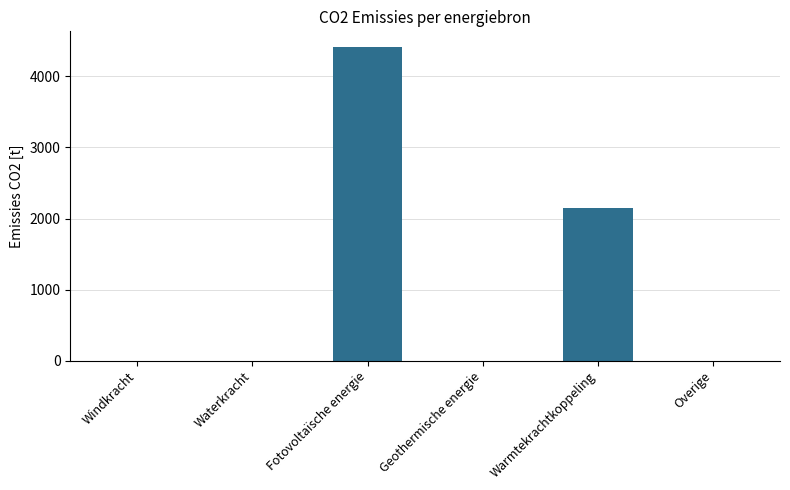

What is the average value?

1094.0